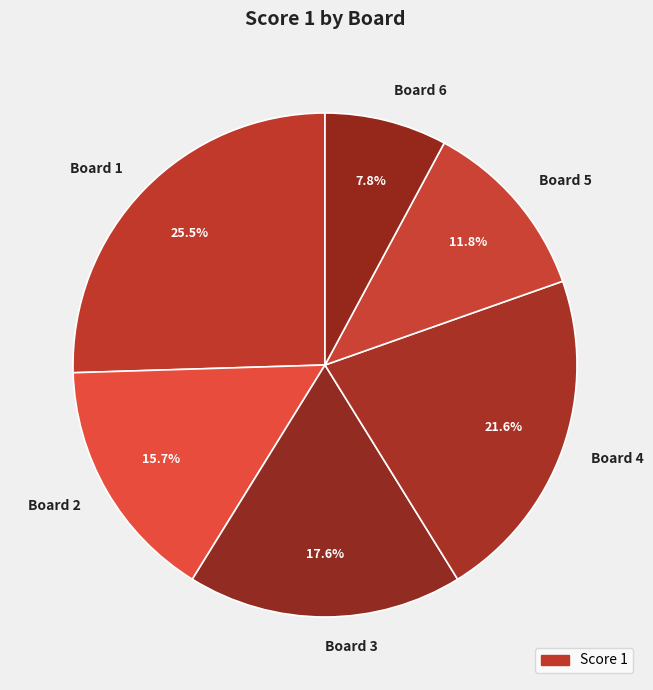

Between Board 5 and Board 1, which is larger?

Board 1